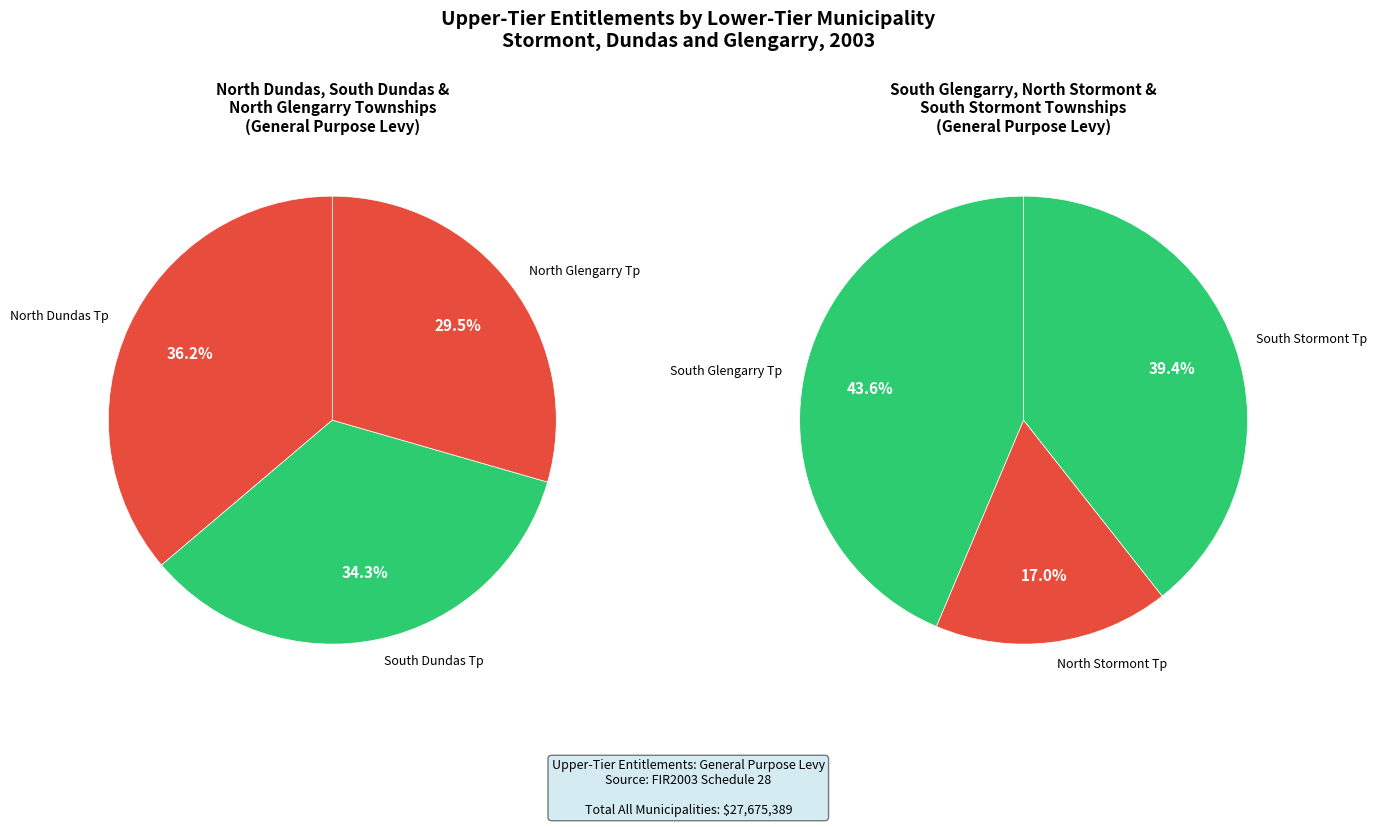

Rank the categories by value from lowest to highest.

North Stormont Tp, North Glengarry Tp, South Dundas Tp, North Dundas Tp, South Stormont Tp, South Glengarry Tp